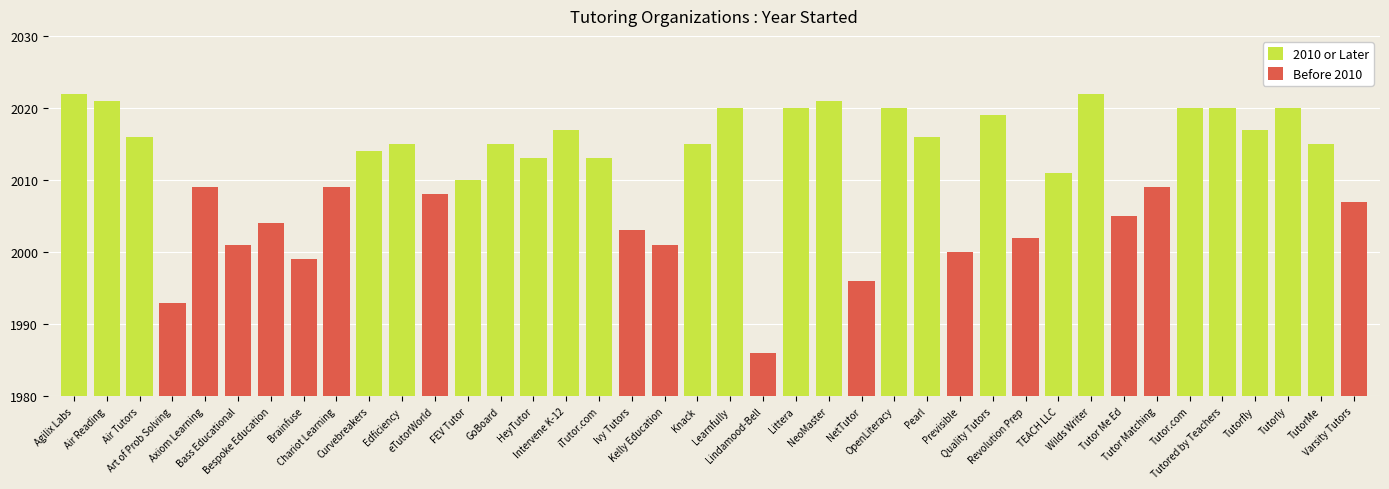

What is the maximum value shown in the chart?

2022.0